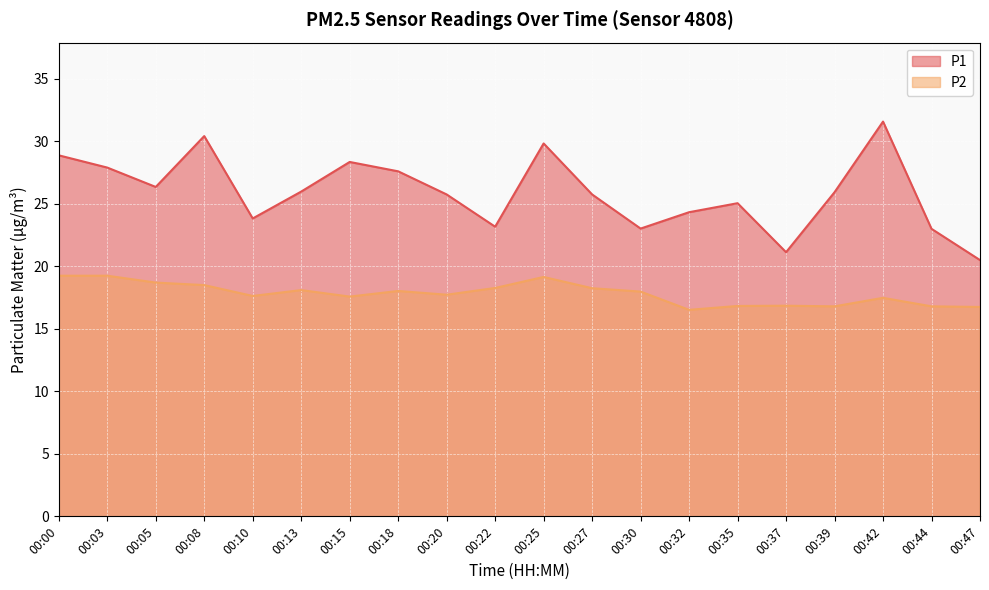

True or false: P1 has more than 1 interior local peaks.

True